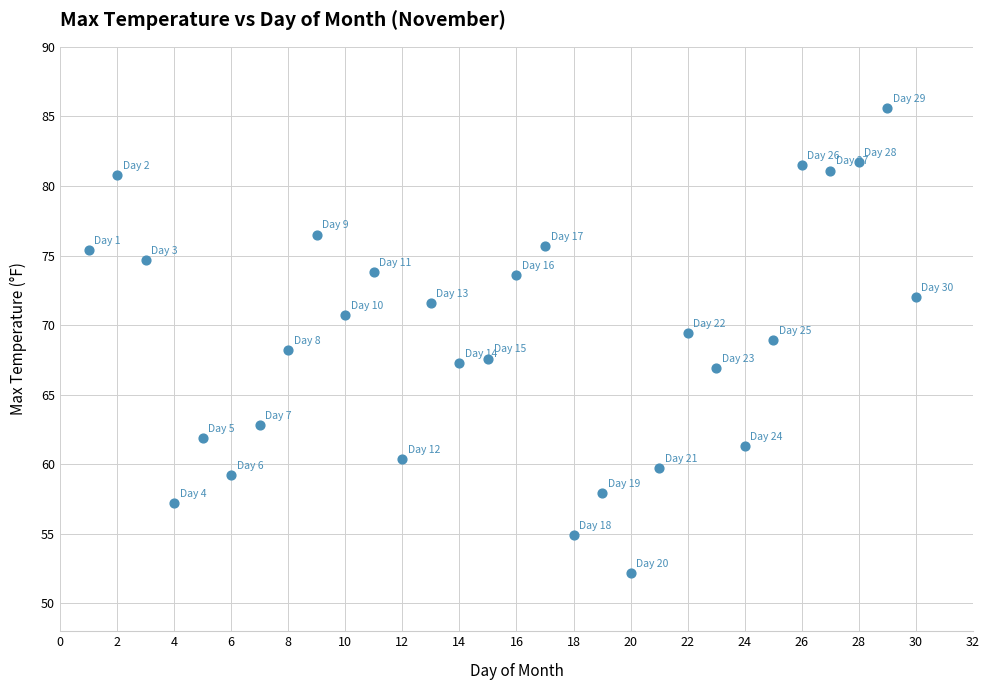

What is the range of X values (max minus min)?

29.0